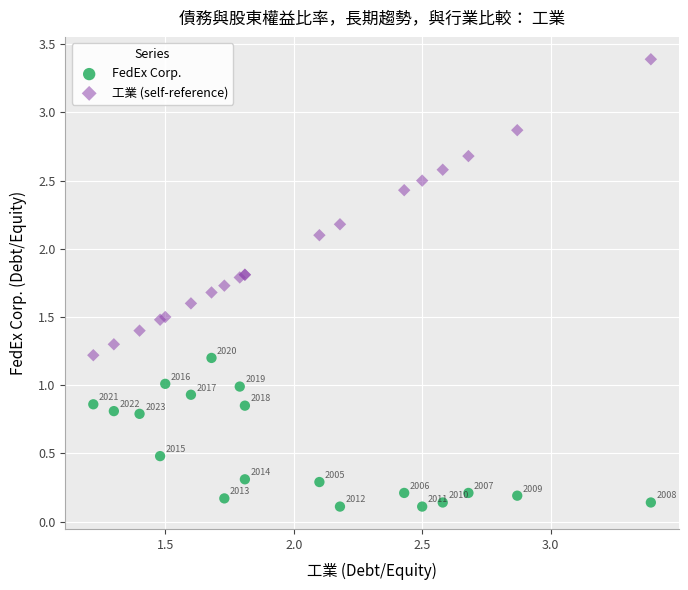

Across all series, what Y value is closest to 1?

1.0